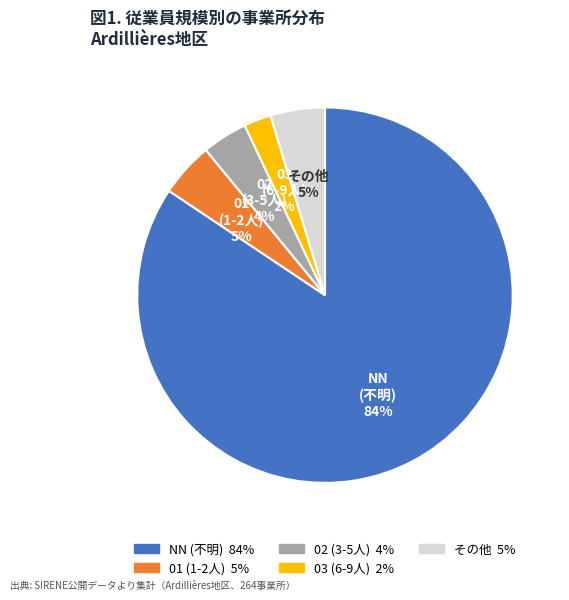

Between 03 (6-9人) and 02 (3-5人), which is larger?

02 (3-5人)